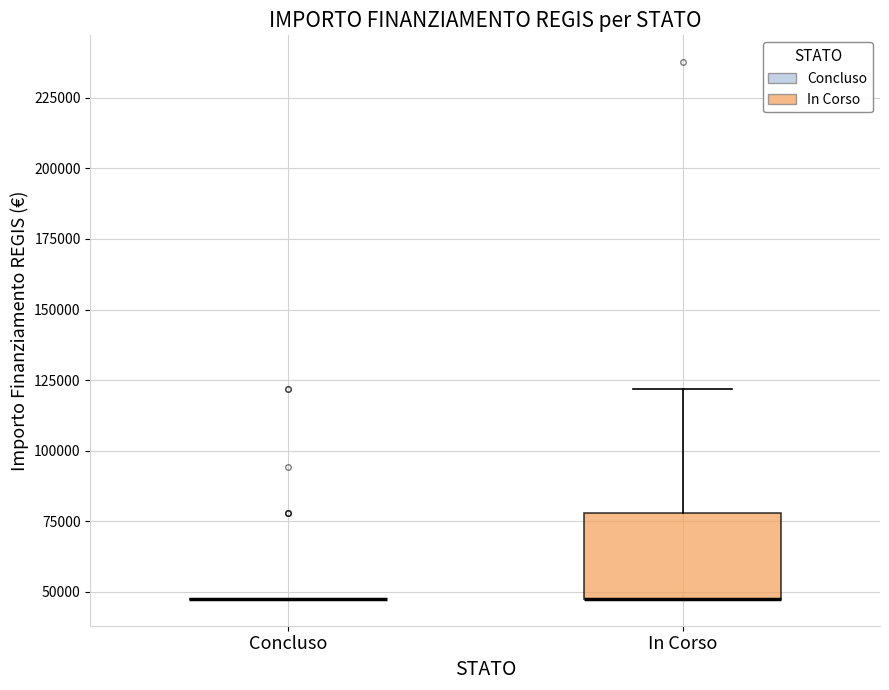

Reading left to right, transcribe this box plot: for each box, give where its median line is, the range the box spans, and where its two whiskers end, as read against the y-axis. The values are not printed on the chart, so give them approximately, as read against the axis.

Concluso: box collapsed to a line at 45000, whiskers 45000 to 45000
In Corso: median 45000 (drawn on the box's lower edge), box 45000 to 80000, whiskers 45000 to 120000